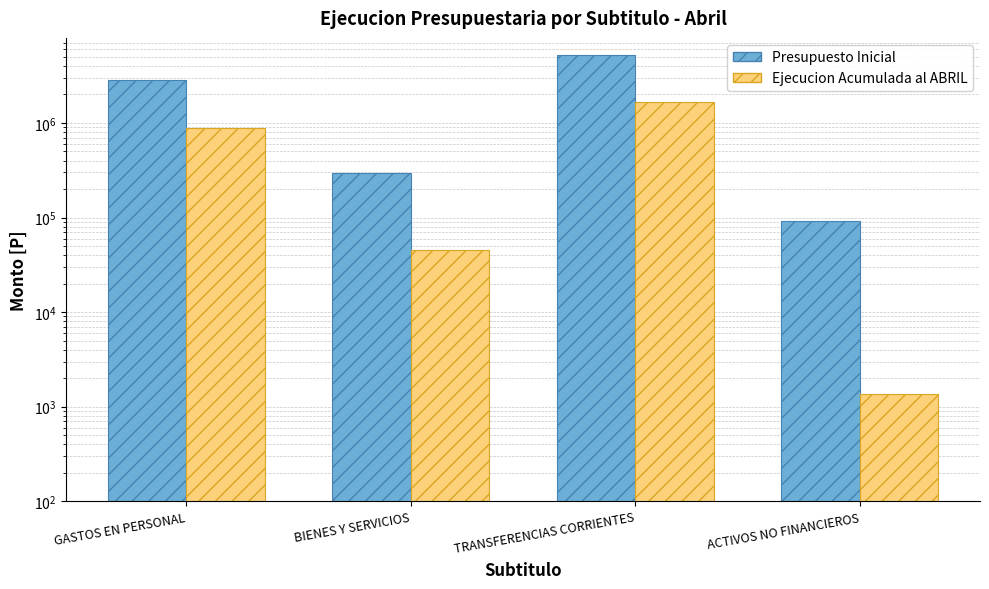

Reading left to right, extract all data points from this chart.

Presupuesto Inicial: GASTOS EN PERSONAL=2819737	BIENES Y SERVICIOS=292775	TRANSFERENCIAS CORRIENTES=5251170	ACTIVOS NO FINANCIEROS=92618
Ejecucion Acumulada al ABRIL: GASTOS EN PERSONAL=886694	BIENES Y SERVICIOS=44870	TRANSFERENCIAS CORRIENTES=1651945	ACTIVOS NO FINANCIEROS=1365